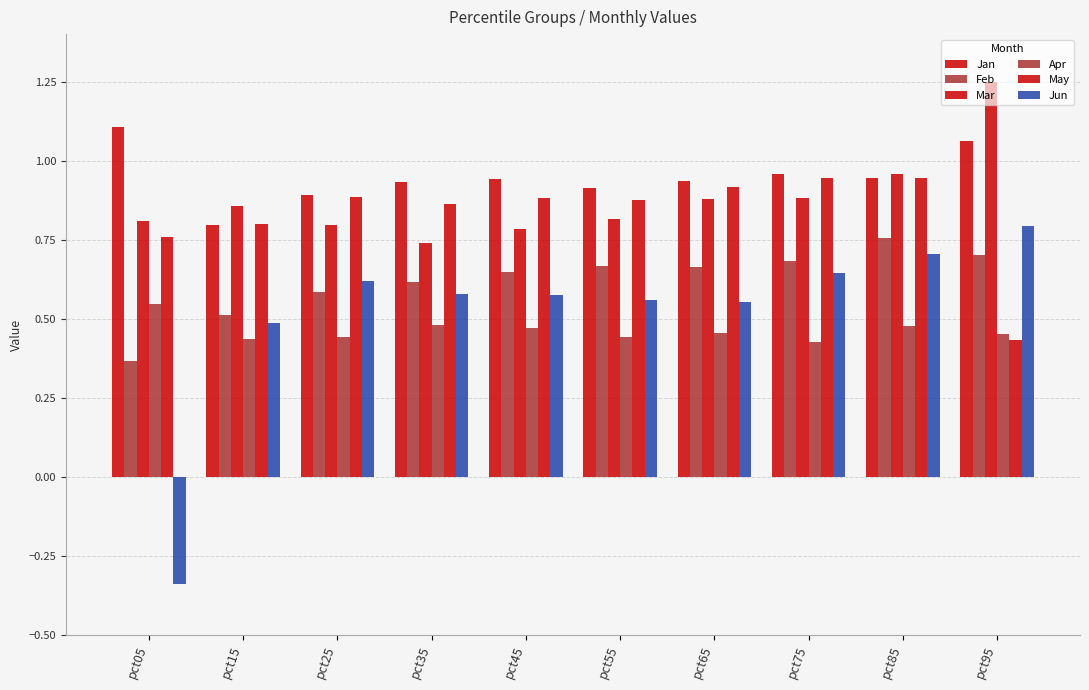

What is the difference between the maximum and second lowest values in the May series?

0.2